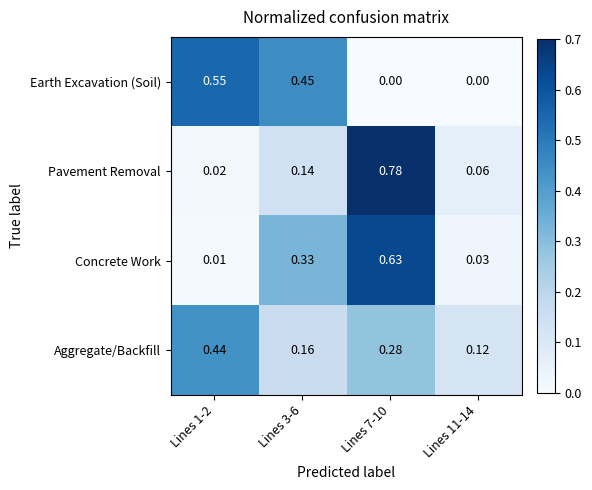

Which series changed the most between Lines 1-2 and Lines 3-6?

Concrete Work